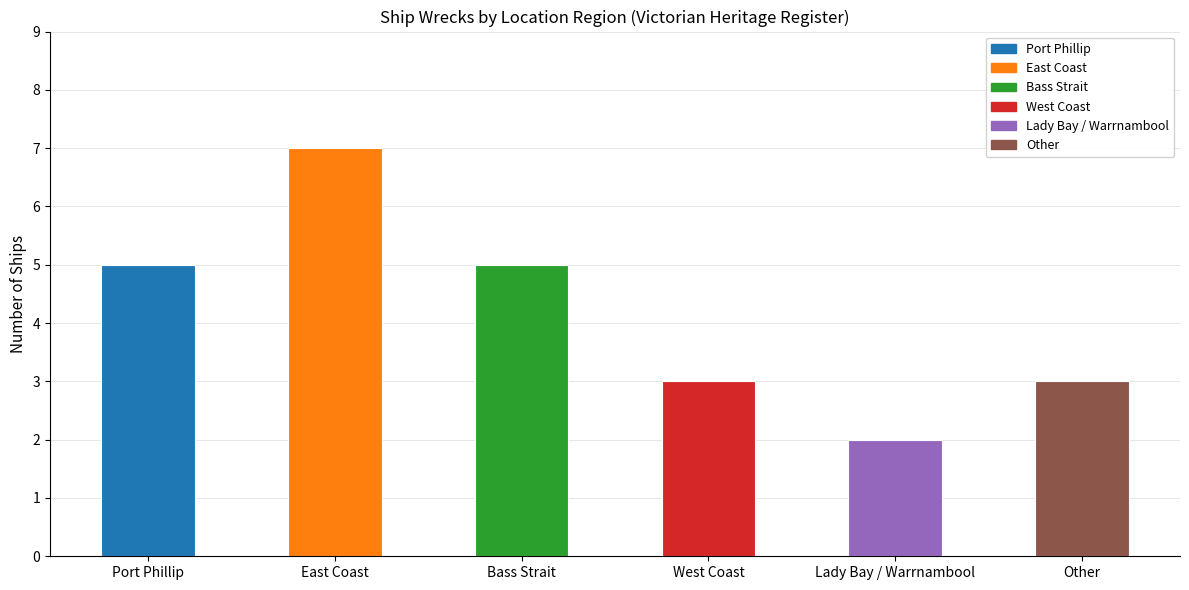

What is the change in value from Bass Strait to Other?

-2